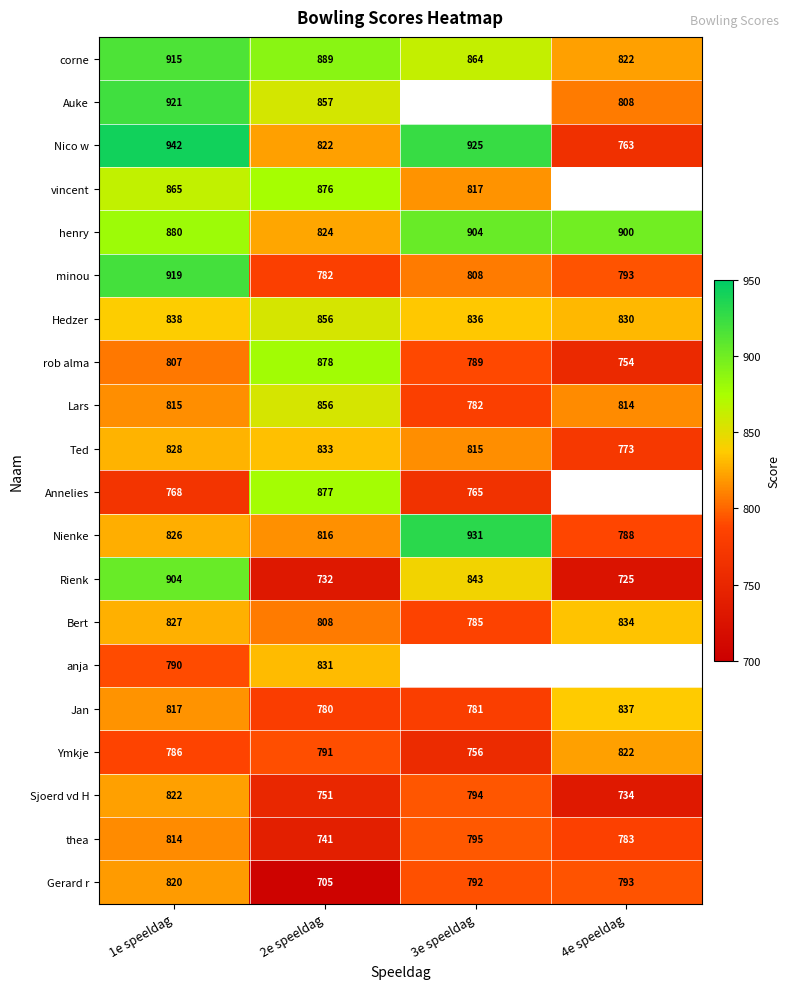

Rank the categories by Rienk value from highest to lowest.

1e speeldag, 3e speeldag, 2e speeldag, 4e speeldag